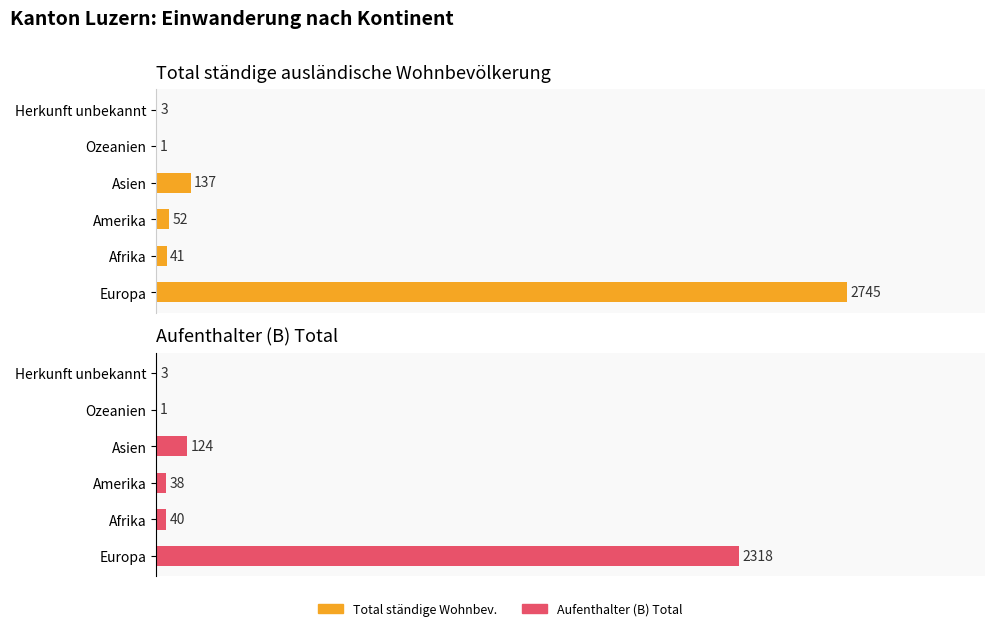

Which has a higher value, Amerika or Asien?

Asien